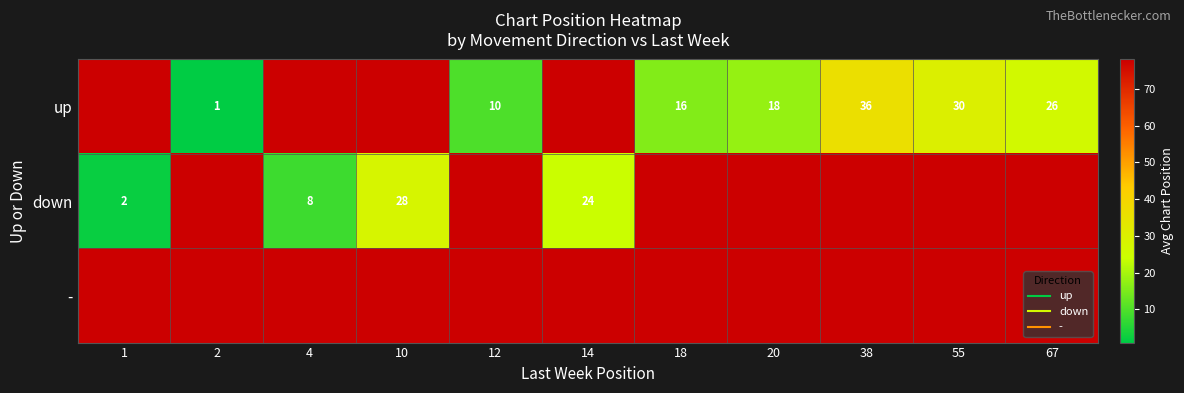

Rank the categories by - value from lowest to highest.

1, 2, 4, 10, 12, 14, 18, 20, 38, 55, 67